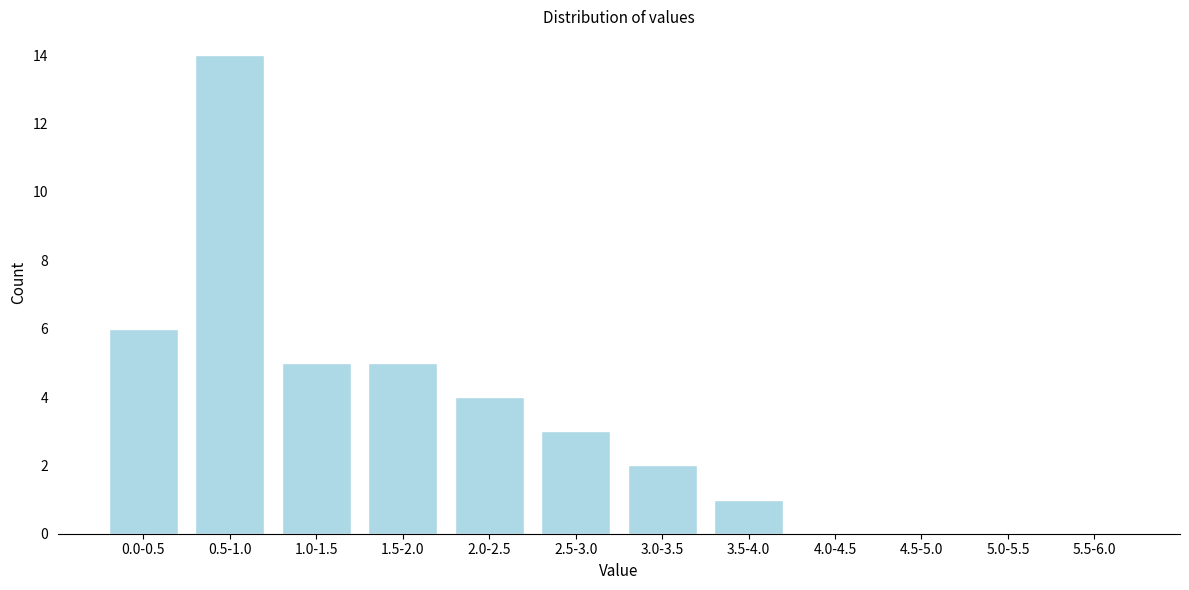

Reading left to right, extract all data points from this chart.

0.0-0.5=6	0.5-1.0=14	1.0-1.5=5	1.5-2.0=5	2.0-2.5=4	2.5-3.0=3	3.0-3.5=2	3.5-4.0=1	4.0-4.5=0	4.5-5.0=0	5.0-5.5=0	5.5-6.0=0